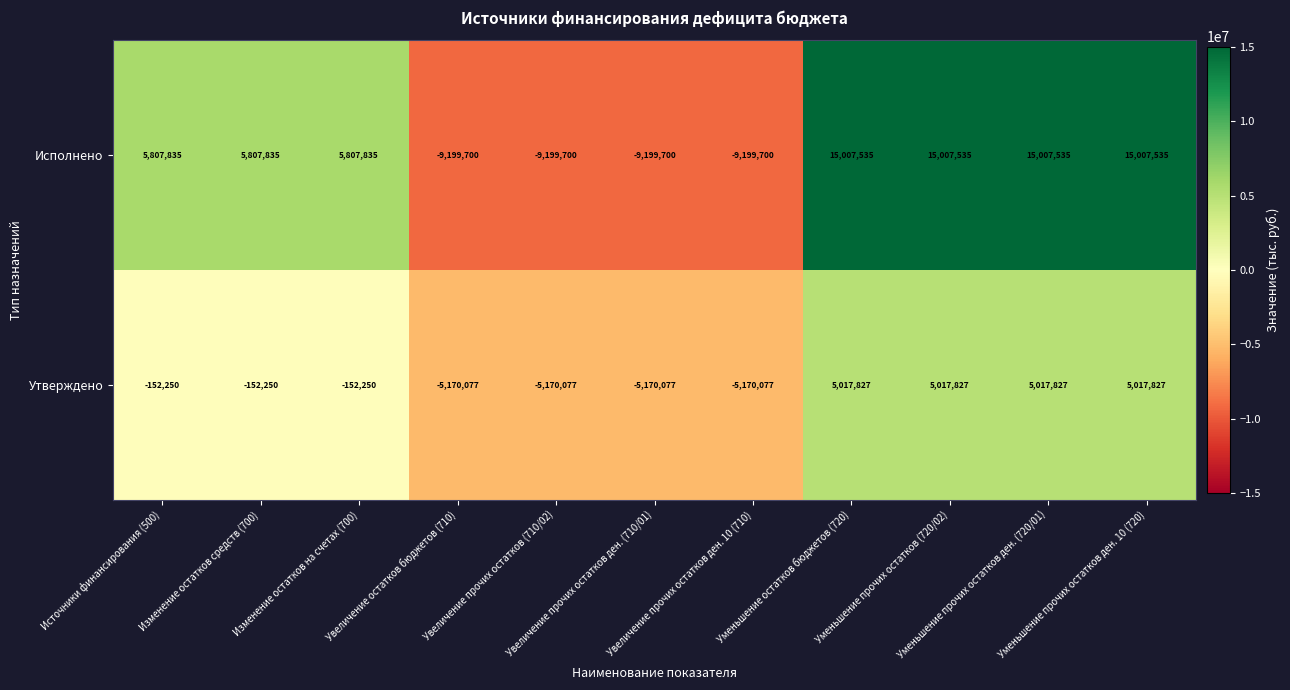

List the series in order of their peak value, highest first.

Исполнено, Утверждено